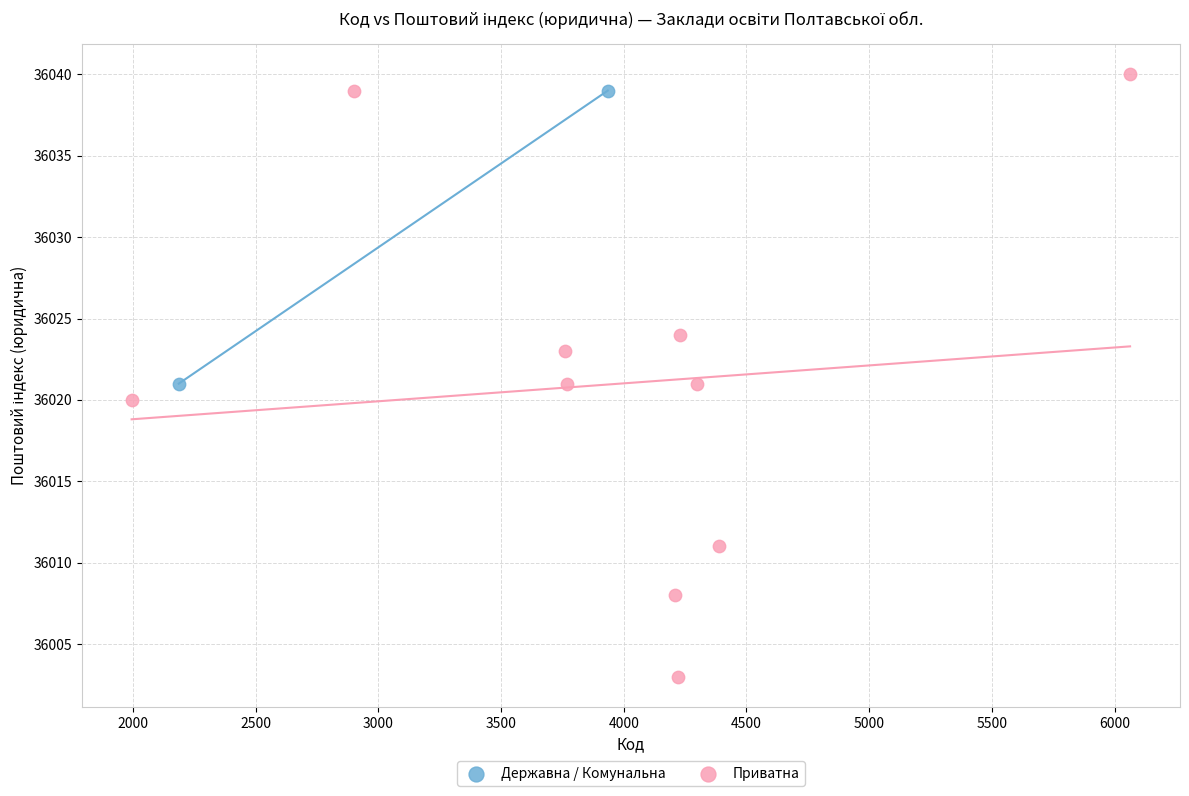

What are all the series names shown in the legend?

Державна / Комунальна, Приватна